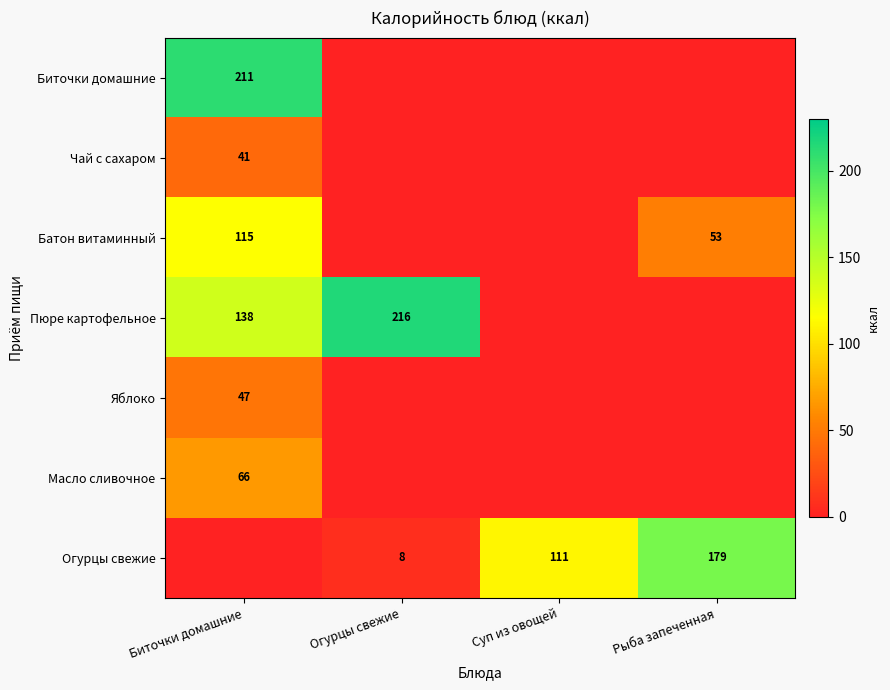

What is the average value of the Чай с сахаром series?

10